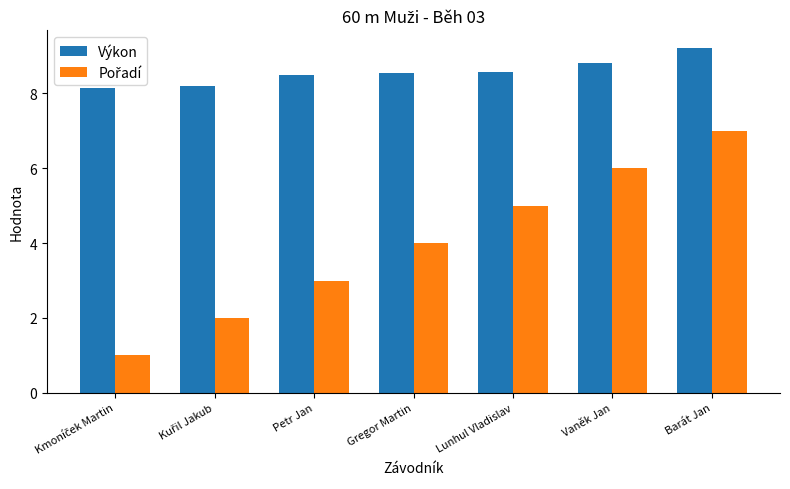

What is the minimum value for Výkon?

8.1